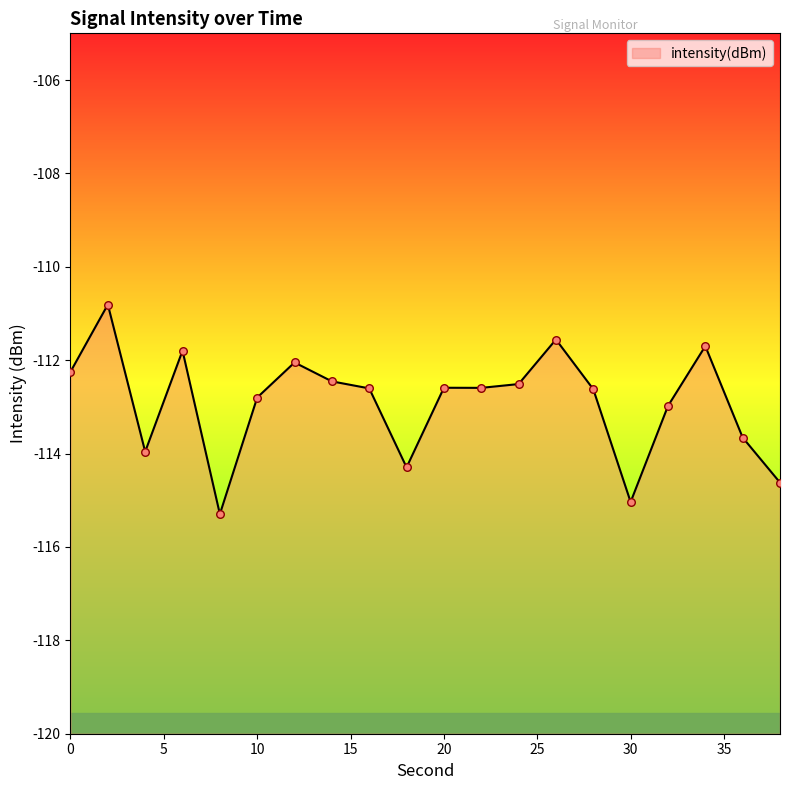

What is the change in value from 0 to 26?

+0.7